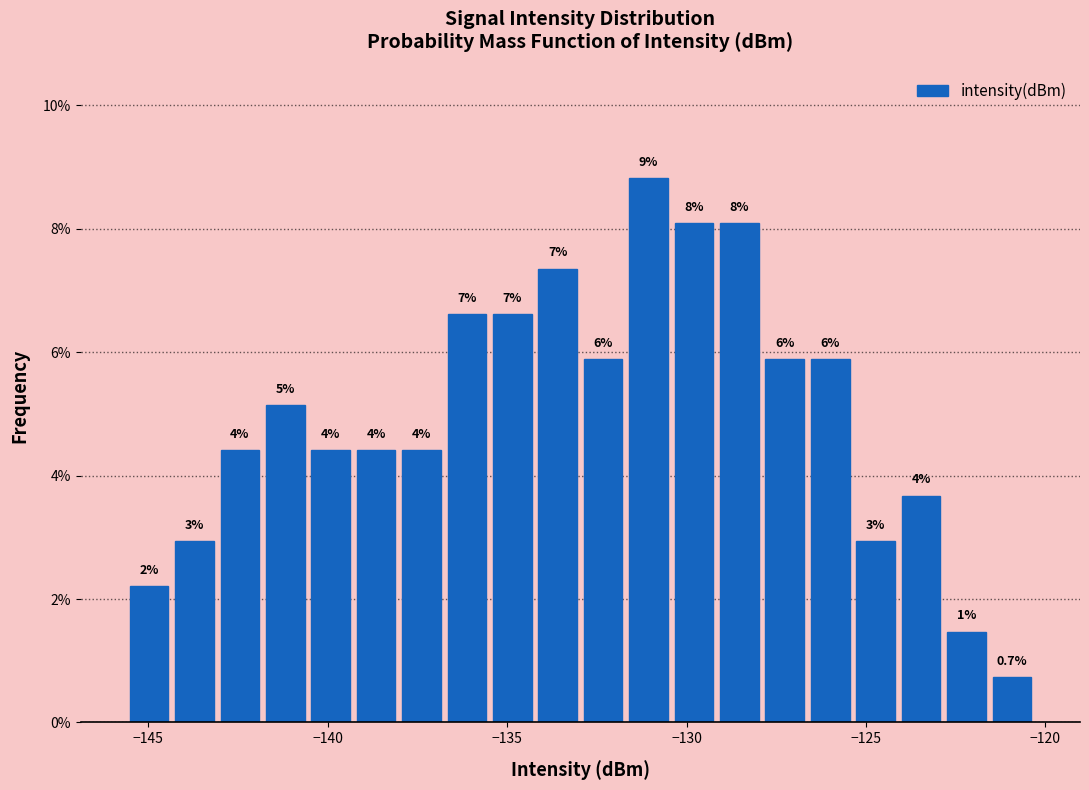

Around what value on the x-axis is the tallest bar? Give the approximate position of its centre, as read against the axis.

-131.0